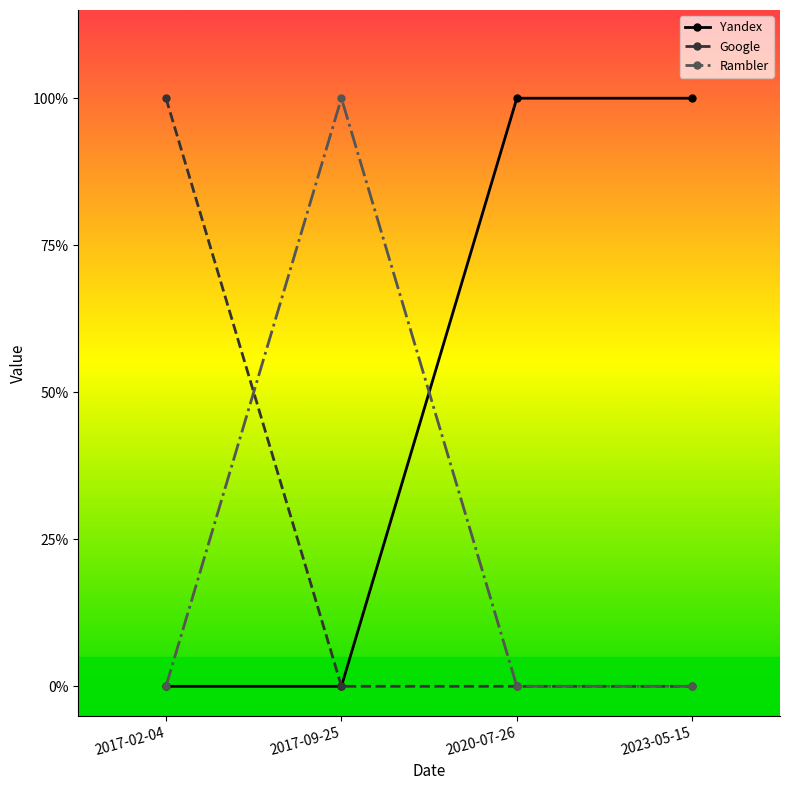

At which category is the sum across all series the highest?

2017-02-04